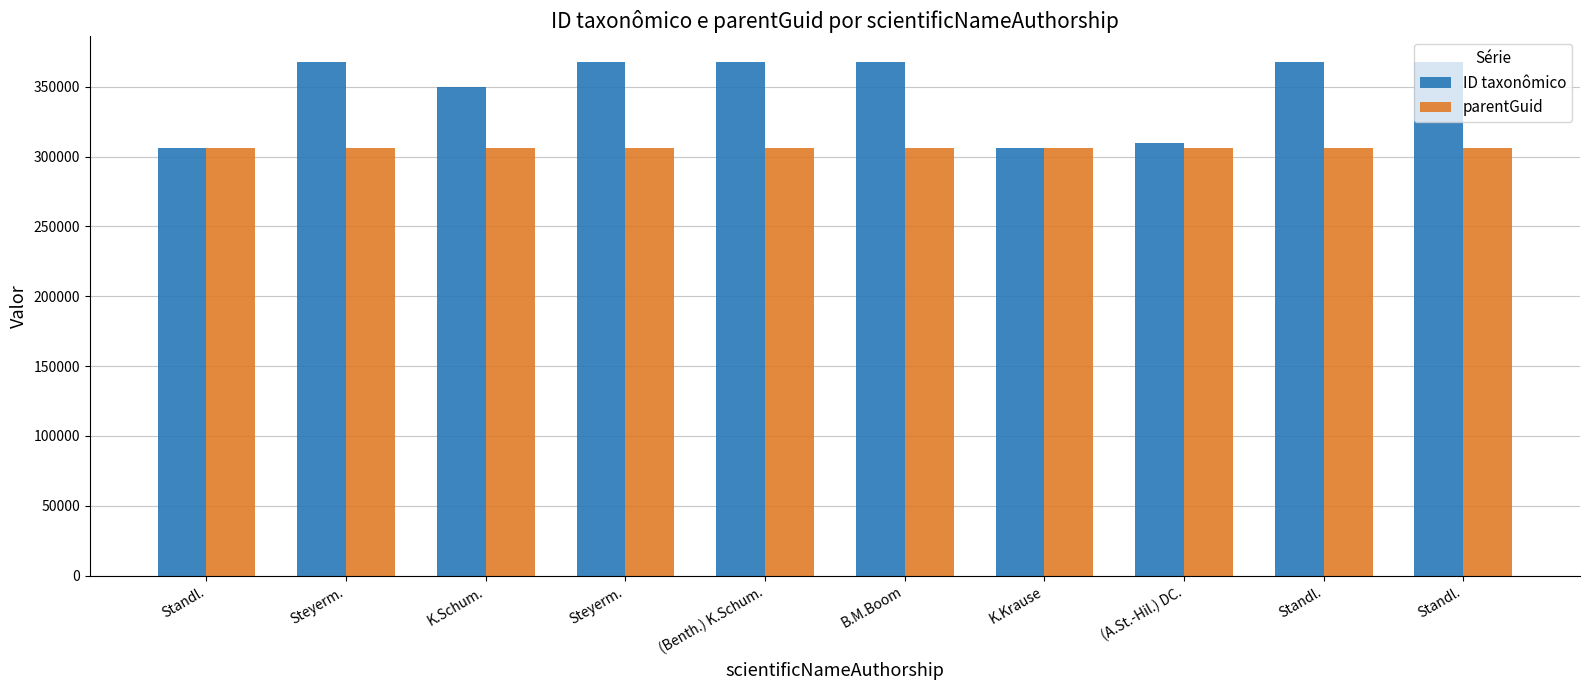

Read the parentGuid value at B.M.Boom.

306235